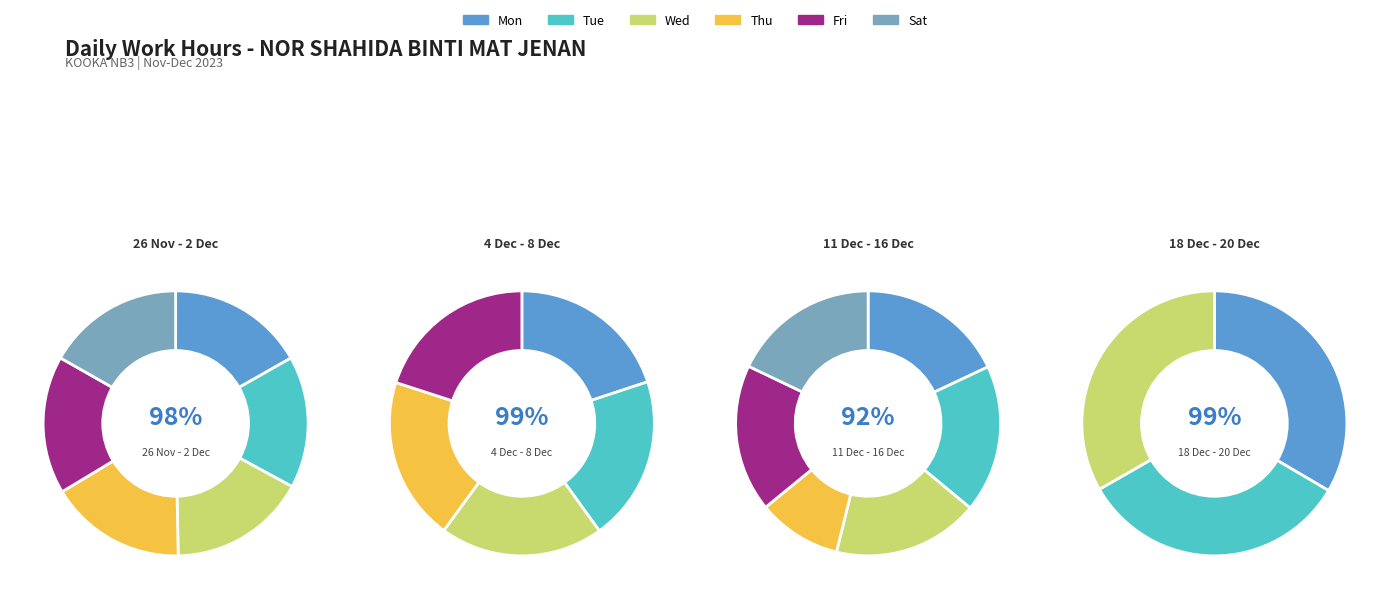

Is there any slice that represents more than half of the pie?

No